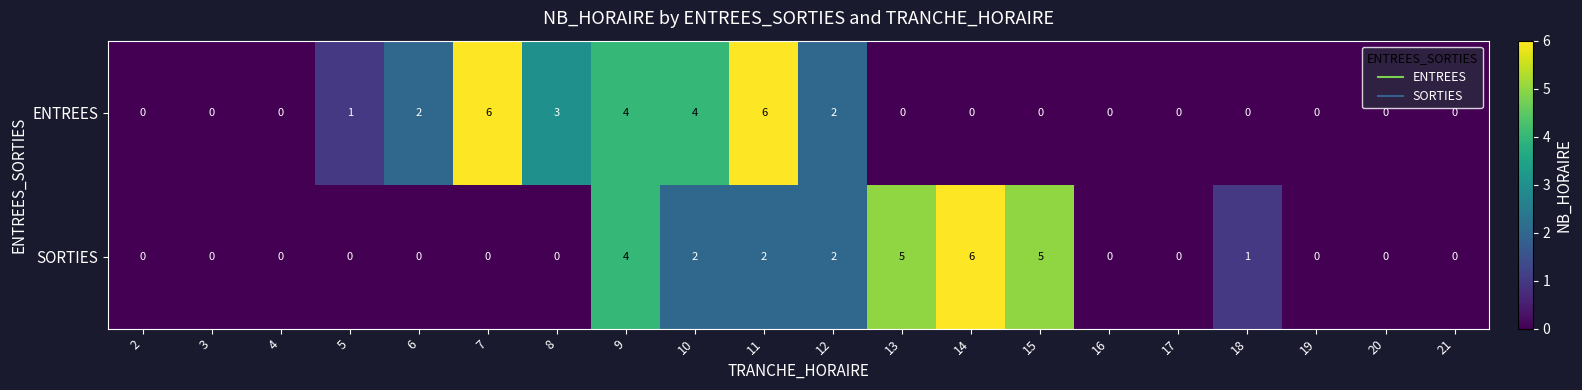

Is it true that SORTIES equals 2 at 15?

False